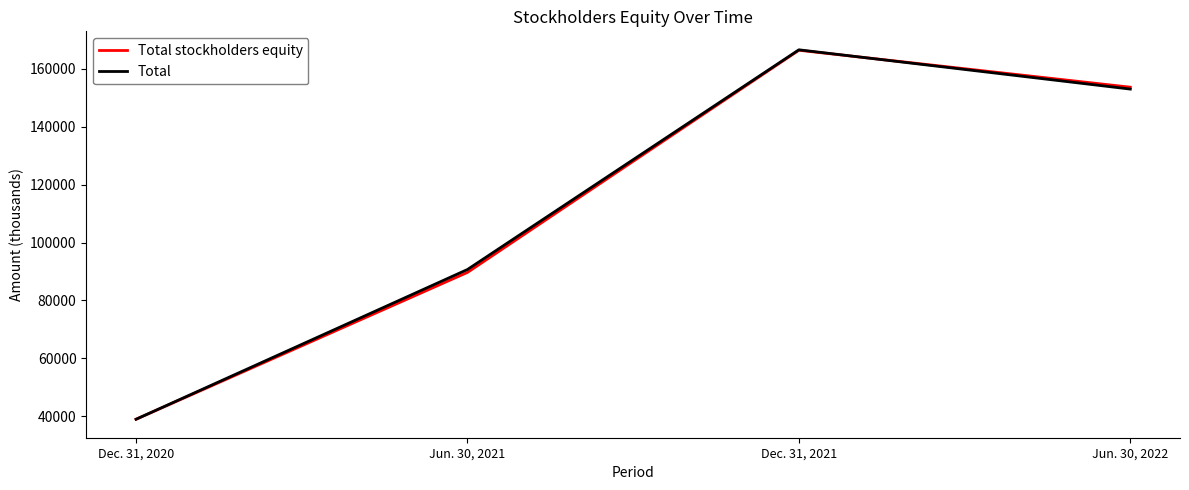

The value of Total at Dec. 31, 2020 is 38969. True or false?

True